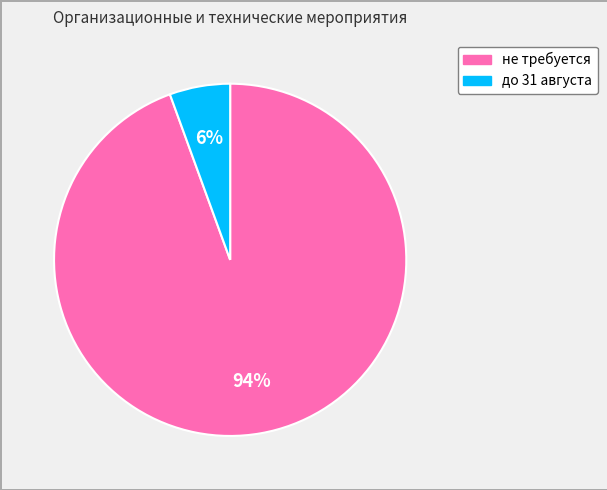

To the nearest percent, what is the combined percentage of до 31 августа and не требуется?

100%